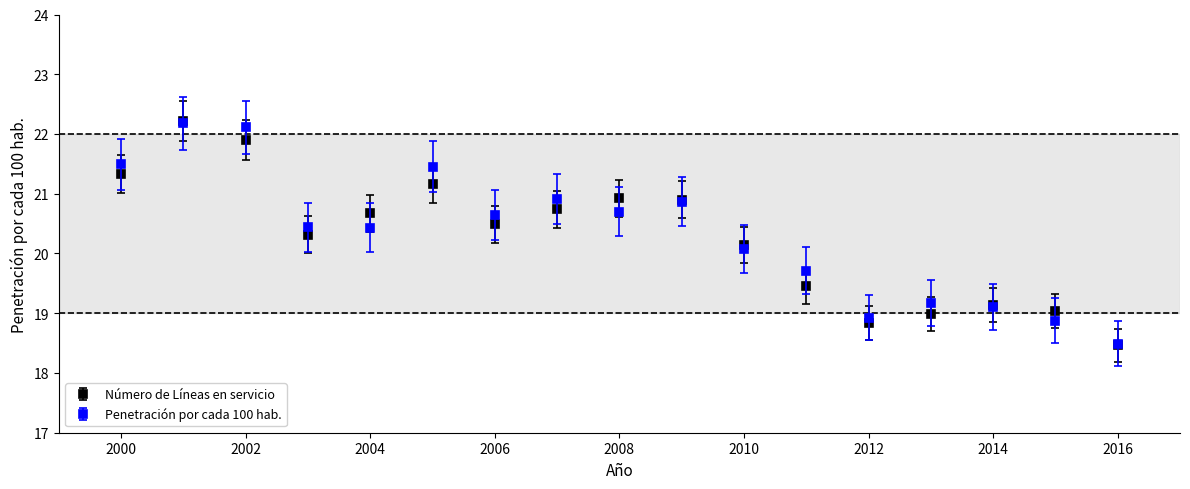

What is the value of the Penetración por cada 100 hab. point at the 5th from the left?

20.4